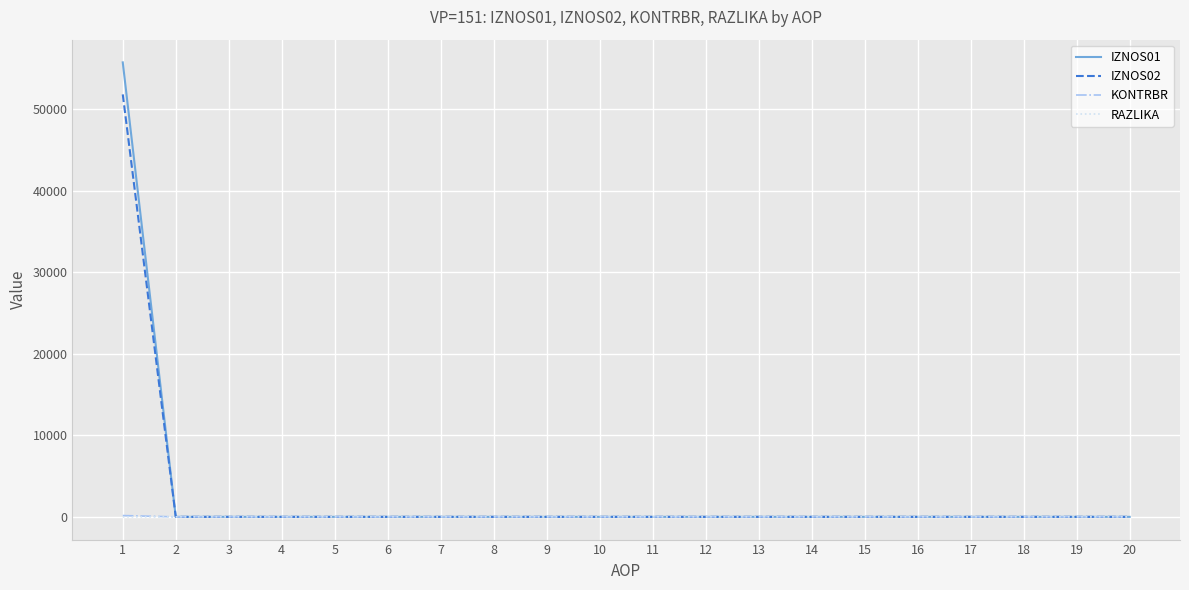

How many lines are shown in the chart?

4